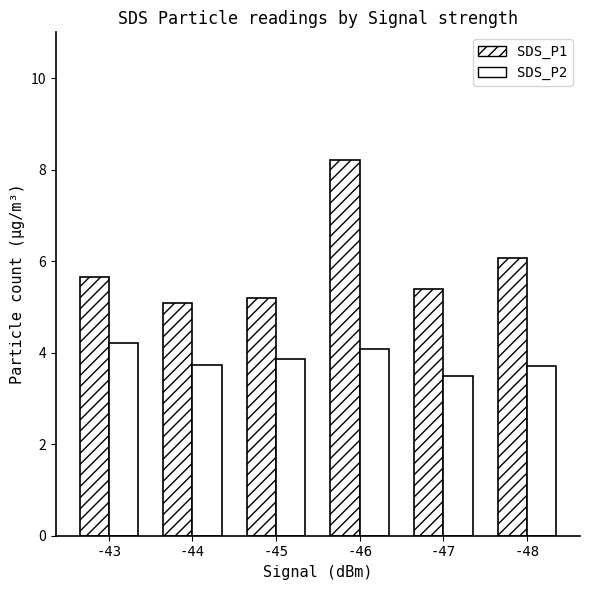

Rank the series by their average value, from lowest to highest.

SDS_P2, SDS_P1